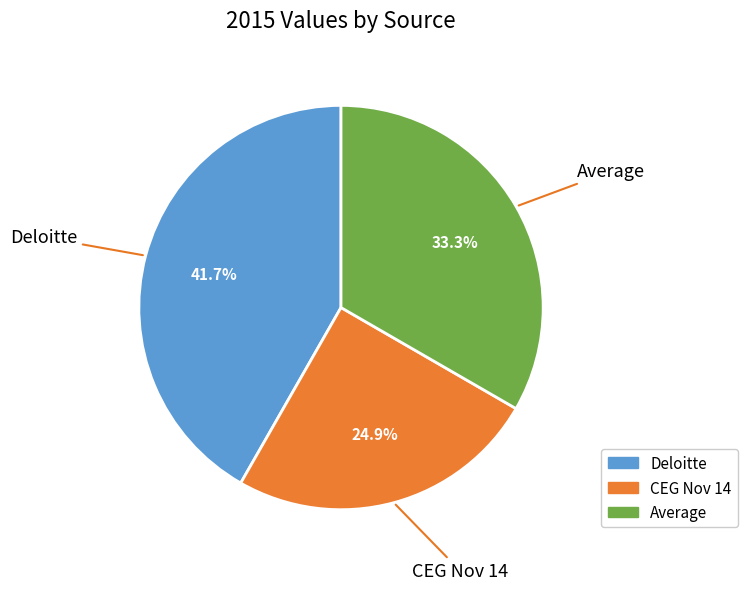

The Average slice represents 33% of the pie. True or false?

True